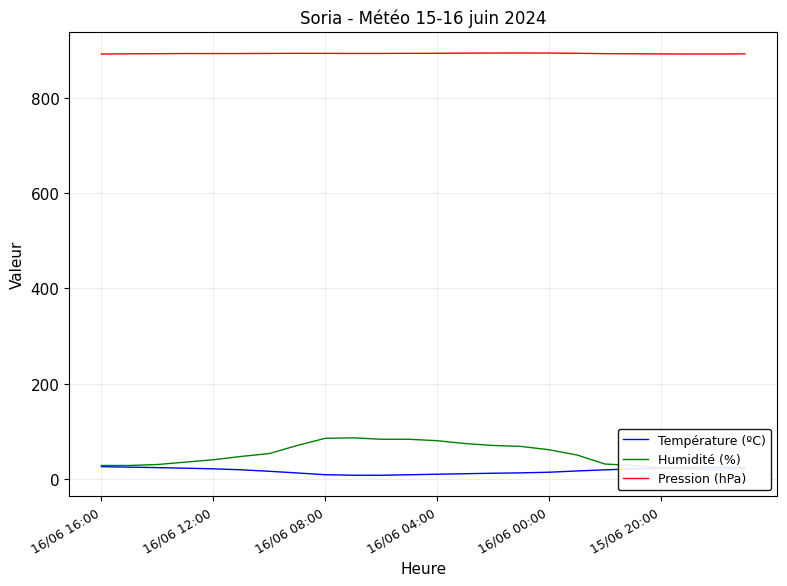

What is the value of the Humidité (%) point at the 22nd from the left?

21.0